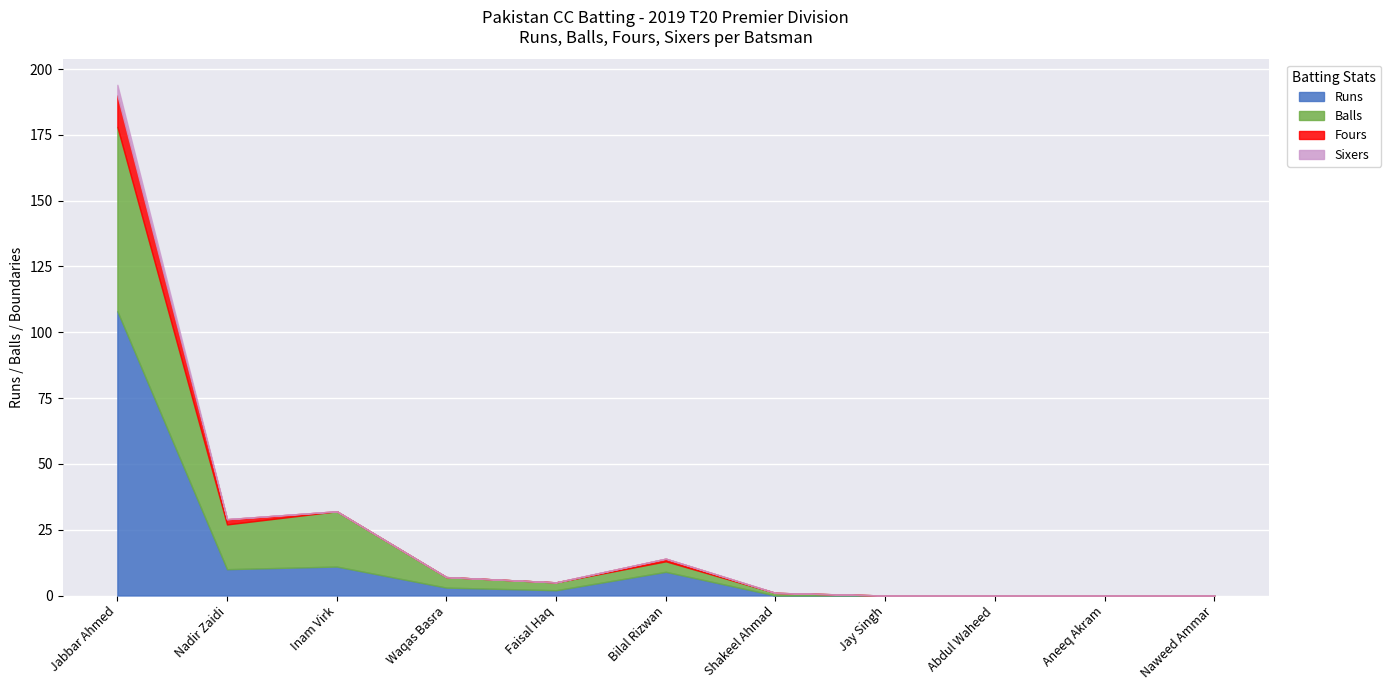

In Balls, how many points are higher than both neighbors (excluding endpoints)?

2